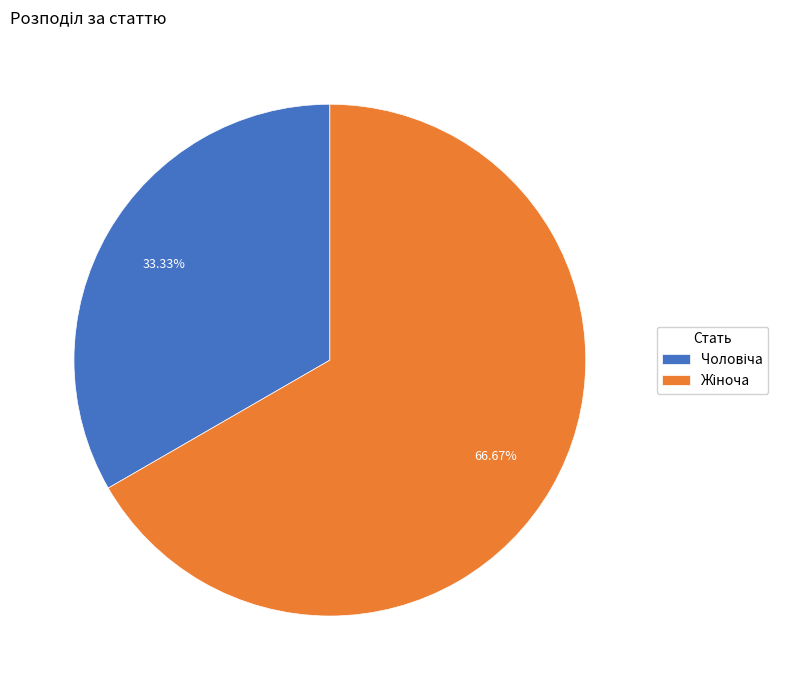

Does any single category account for the majority?

Yes